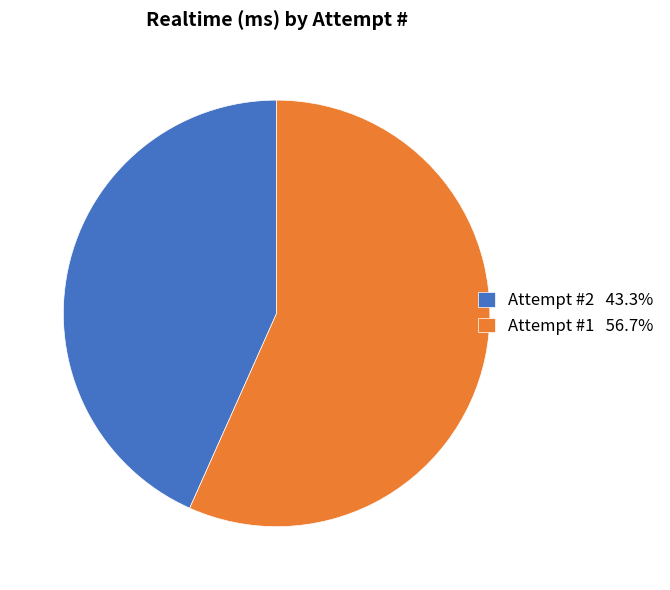

Approximately how many times larger is the value at Attempt #2 43.3% compared to Attempt #1 56.7%?

0.8